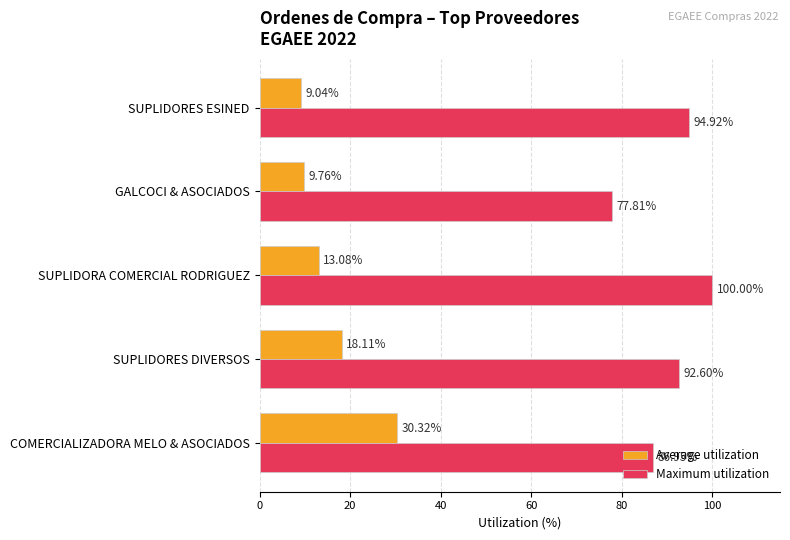

Rank the series by their average value, from highest to lowest.

Maximum utilization, Average utilization